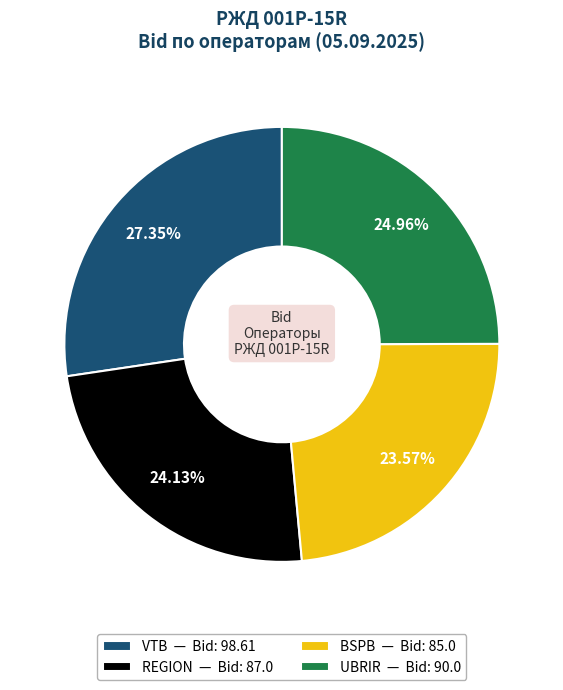

What percentage is the UBRIR slice, to the nearest percent?

25%